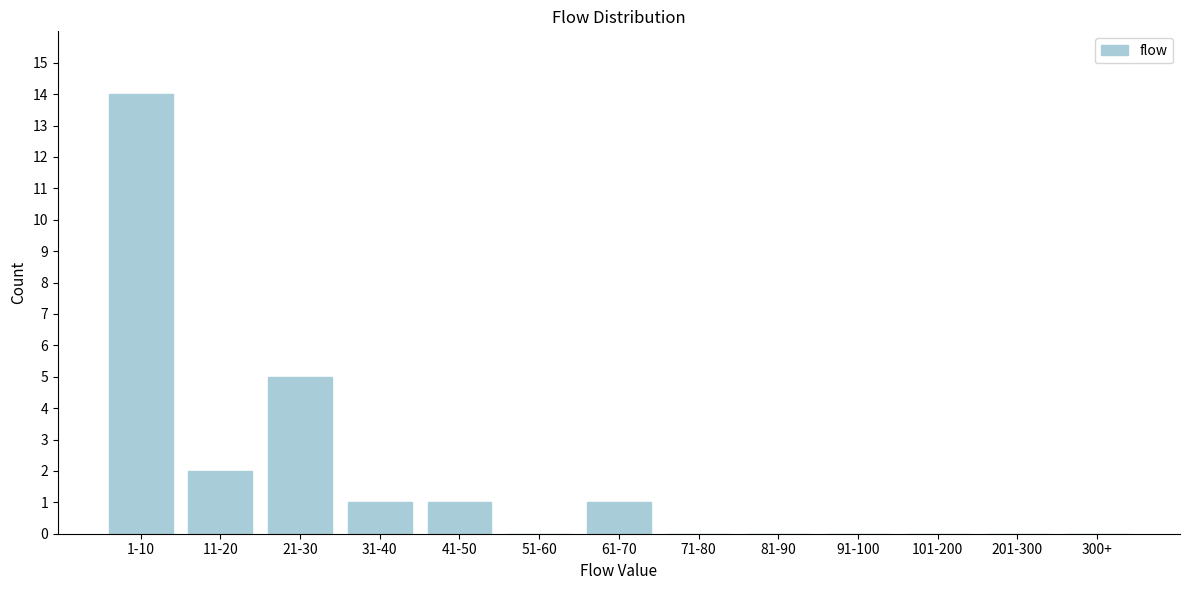

Reading right to left, list all the values displayed in this chart.

300+=0	201-300=0	101-200=0	91-100=0	81-90=0	71-80=0	61-70=1	51-60=0	41-50=1	31-40=1	21-30=5	11-20=2	1-10=14